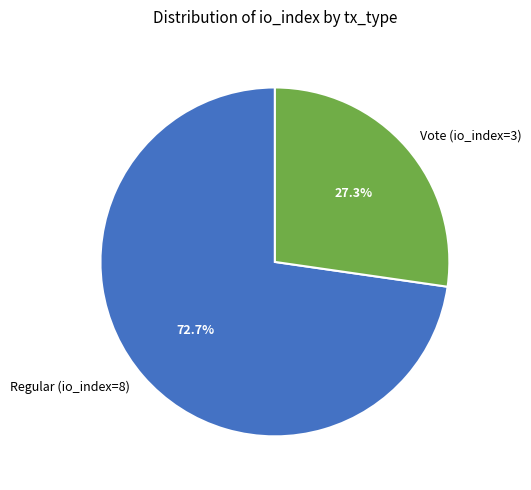

To the nearest percent, what is the difference between the largest and smallest slice percentages?

45%